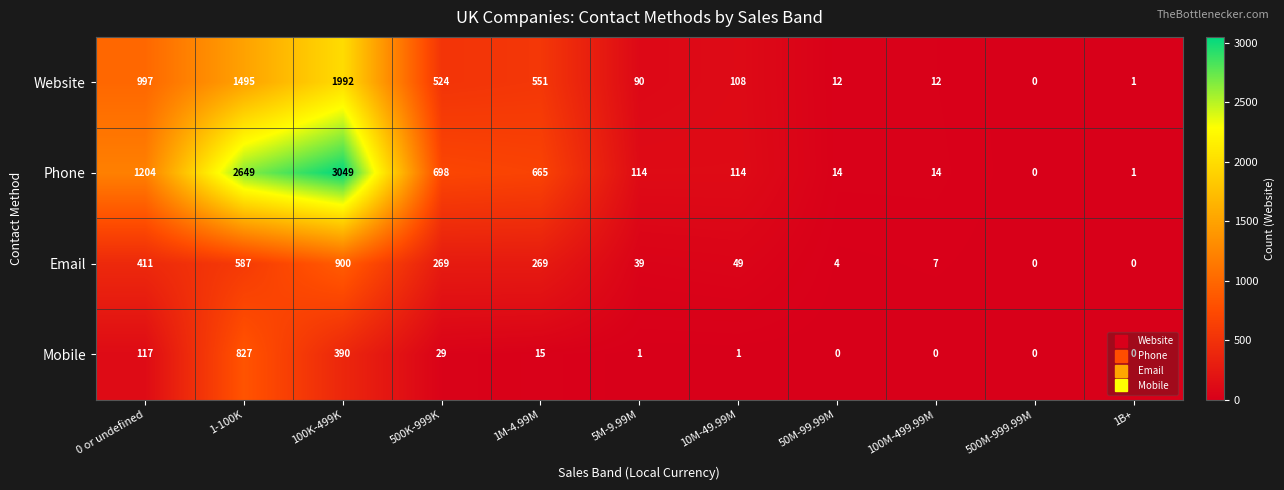

Rank the series at 10M-49.99M from lowest to highest value.

Mobile, Email, Website, Phone